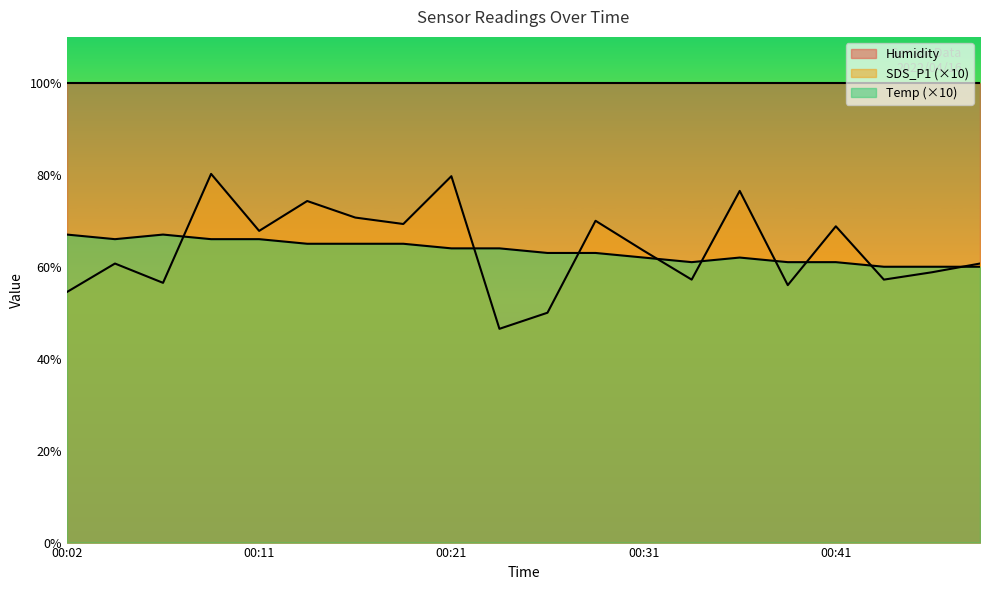

Reading left to right, list all the values displayed in this chart.

SDS_P1: 54.5	60.7	56.5	80.2	67.8	74.3	70.7	69.3	79.7	46.5	50.0	70.0	63.5	57.2	76.5	56.0	68.8	57.2	58.8	60.7
Temp: 67.0	66.0	67.0	66.0	66.0	65.0	65.0	65.0	64.0	64.0	63.0	63.0	62.0	61.0	62.0	61.0	61.0	60.0	60.0	60.0